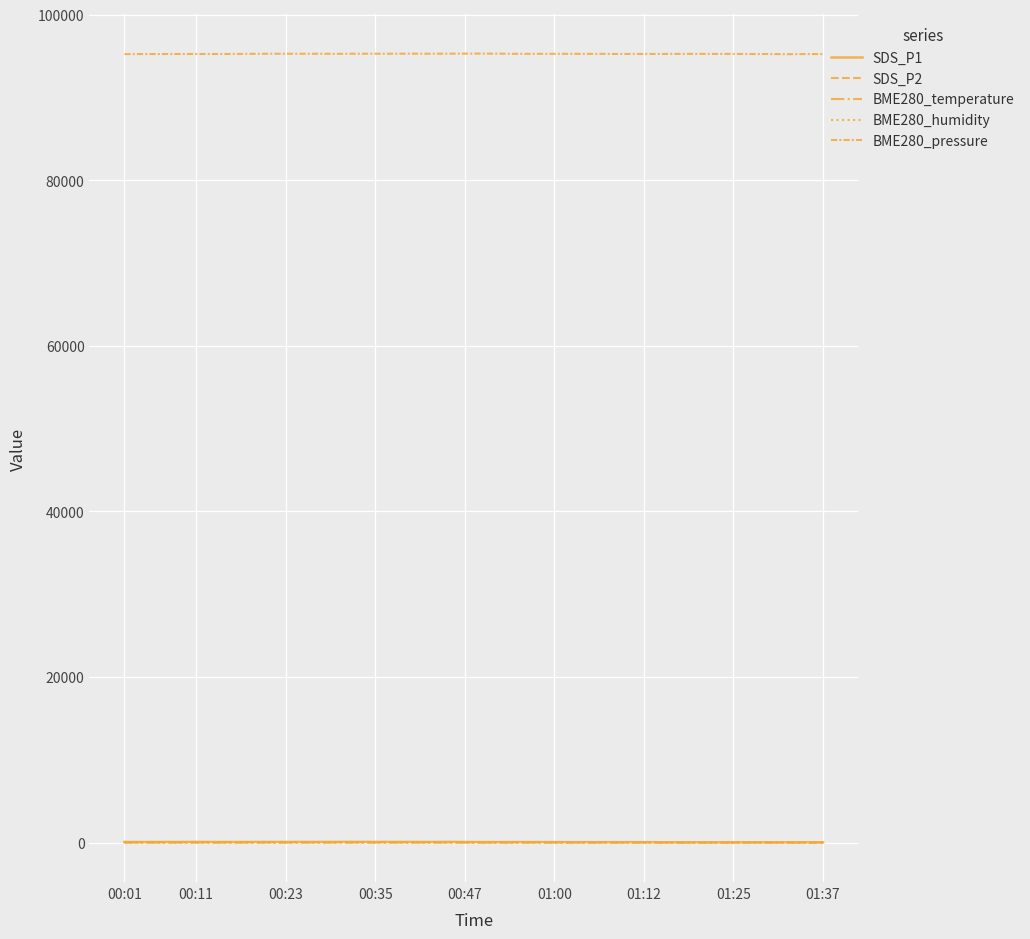

How many lines are shown in the chart?

5